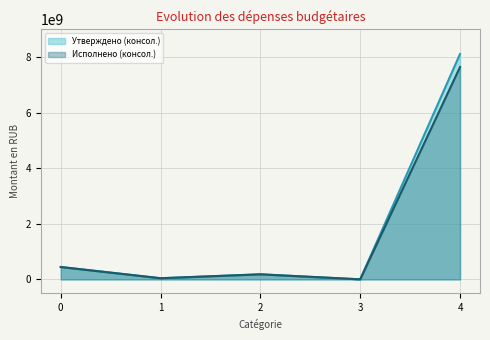

What is the value of the Исполнено (консол.) point at the 1st from the left?

445443387.7